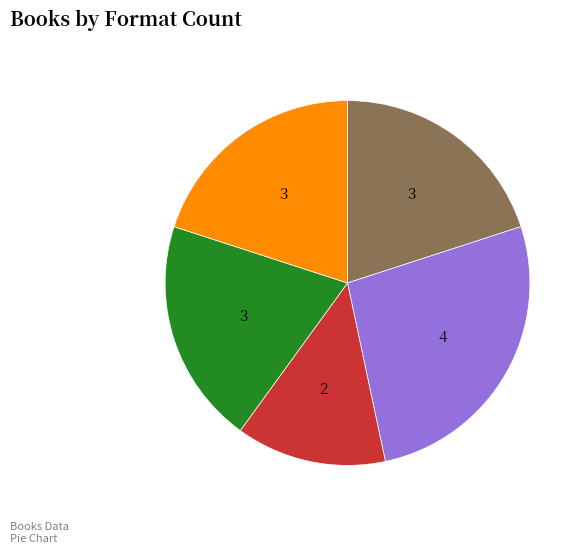

Is there a majority slice in this chart?

No